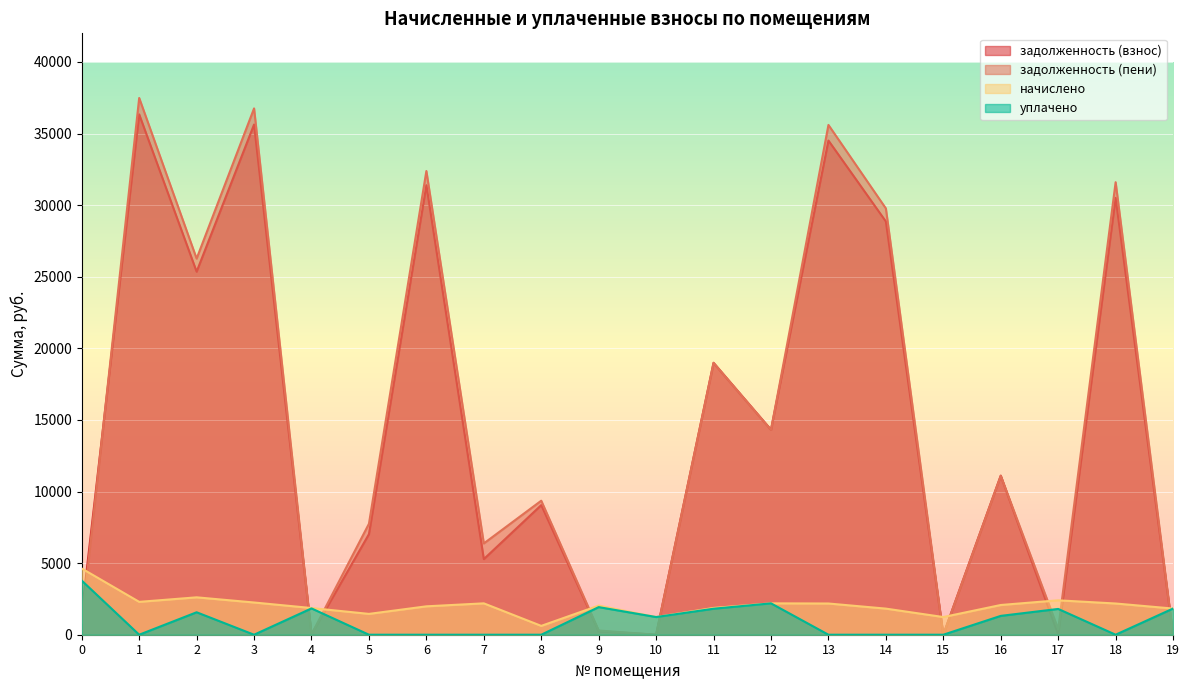

How many intersections are there between уплачено and начислено?

3